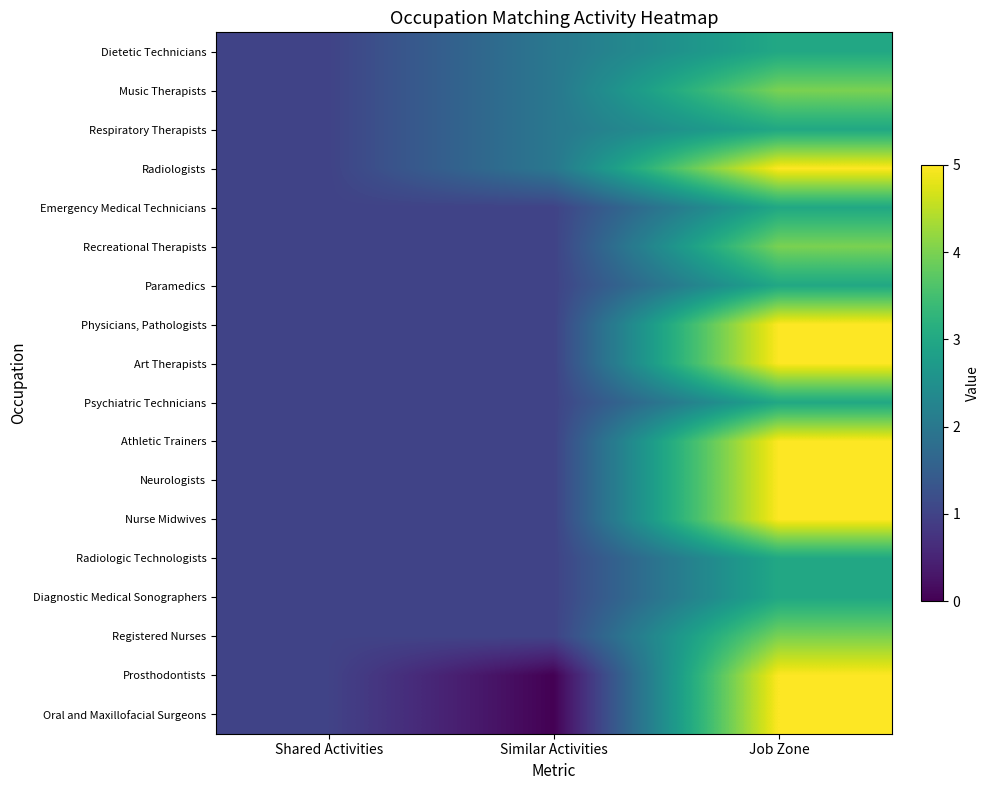

At which category does the chart reach its minimum across all series?

Similar Activities